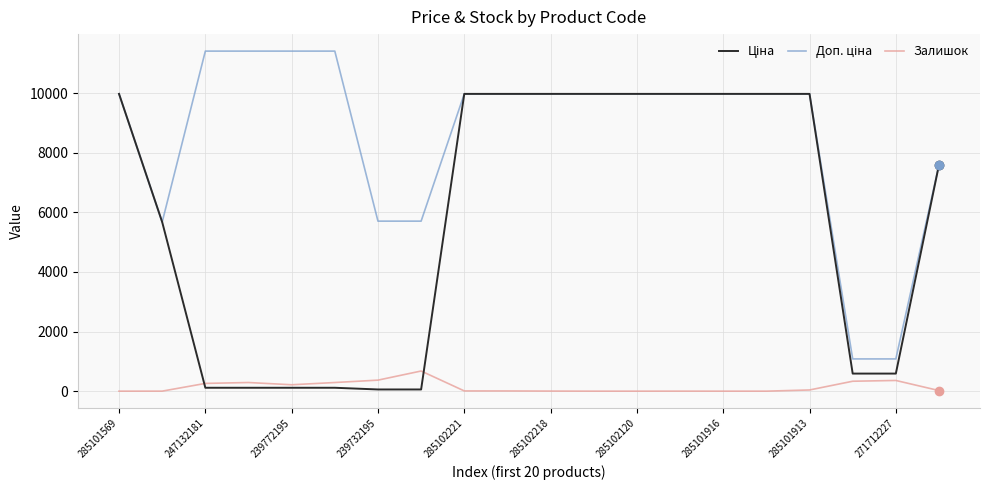

What is the greatest value displayed?

11410.0